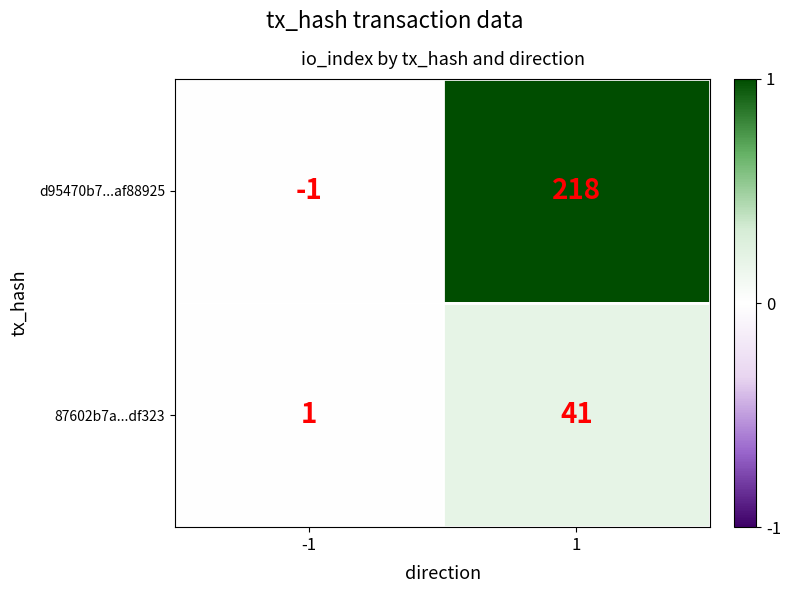

Which series has the largest range (max minus min)?

d95470b7...af88925